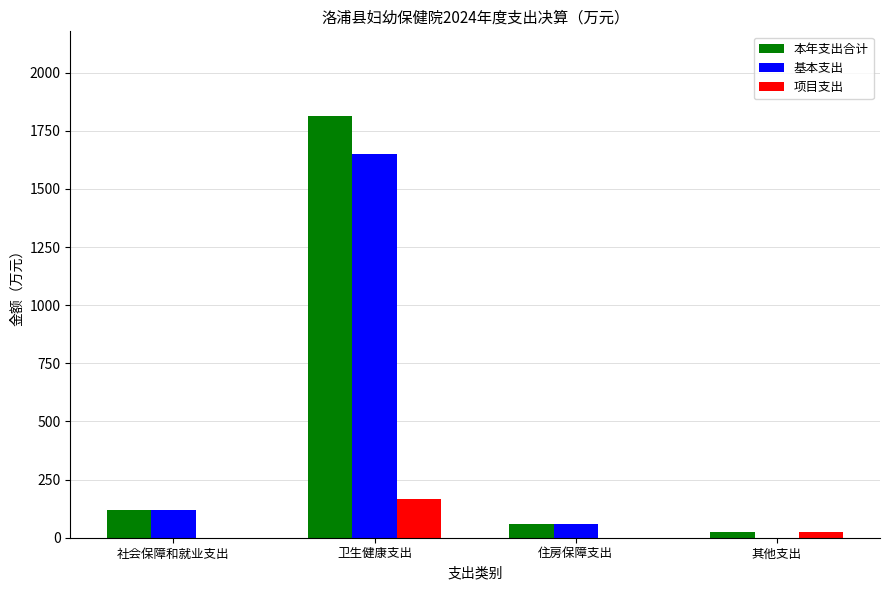

Between 社会保障和就业支出 and 卫生健康支出, which series saw the biggest shift?

本年支出合计